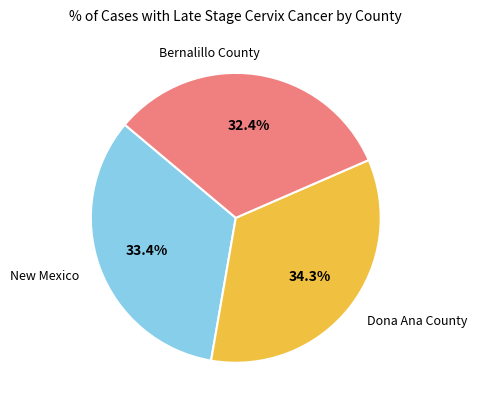

Is there a majority slice in this chart?

No